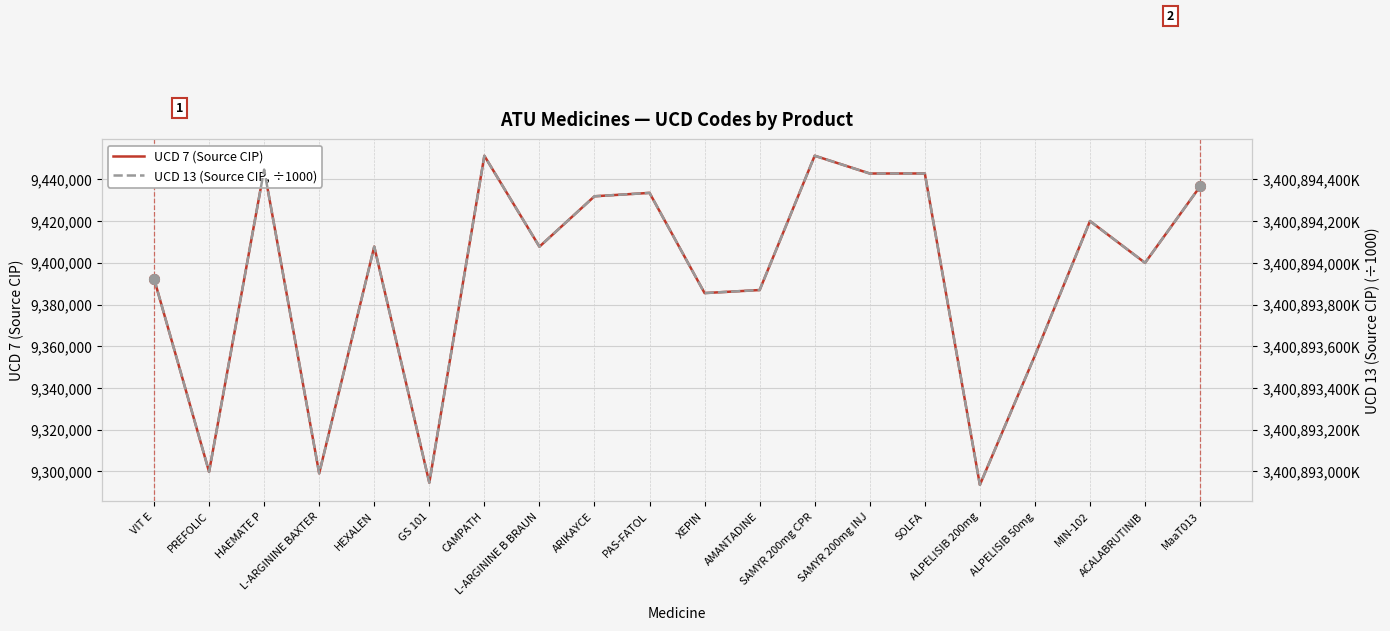

What are all the series names shown in the legend?

UCD 7 (Source CIP), UCD 13 (Source CIP, ÷1000)